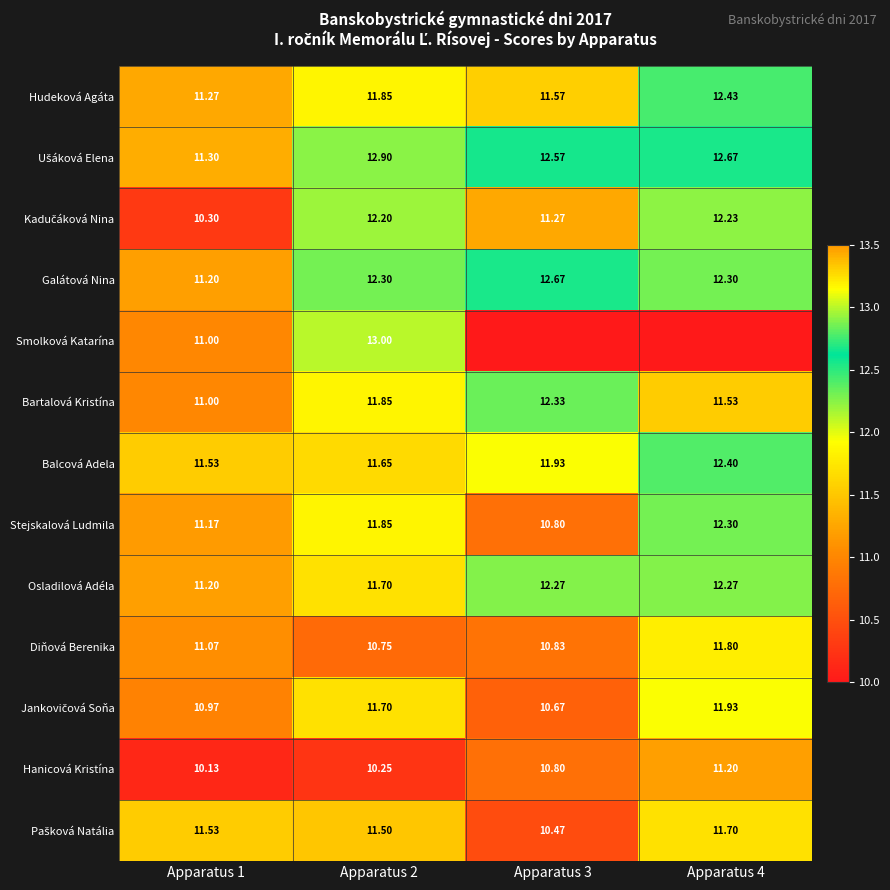

At Apparatus 1, list the series in order from largest to smallest.

Balcová Adela, Pašková Natália, Ušáková Elena, Hudeková Agáta, Galátová Nina, Osladilová Adéla, Stejskalová Ludmila, Diňová Berenika, Smolková Katarína, Bartalová Kristína, Jankovičová Soňa, Kadučáková Nina, Hanicová Kristína